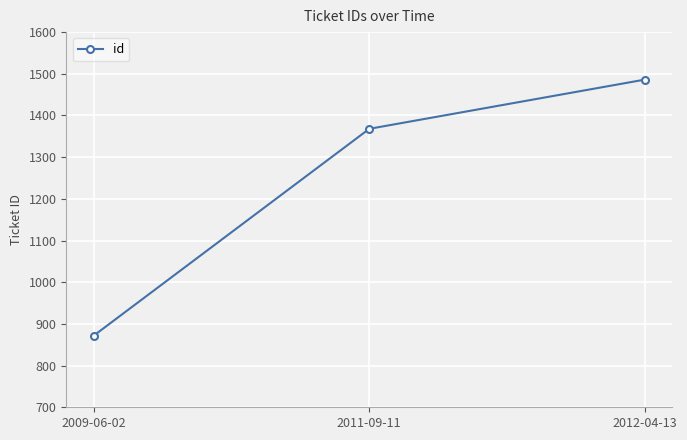

Is it true that the value at 2011-09-11 is 1368?

True